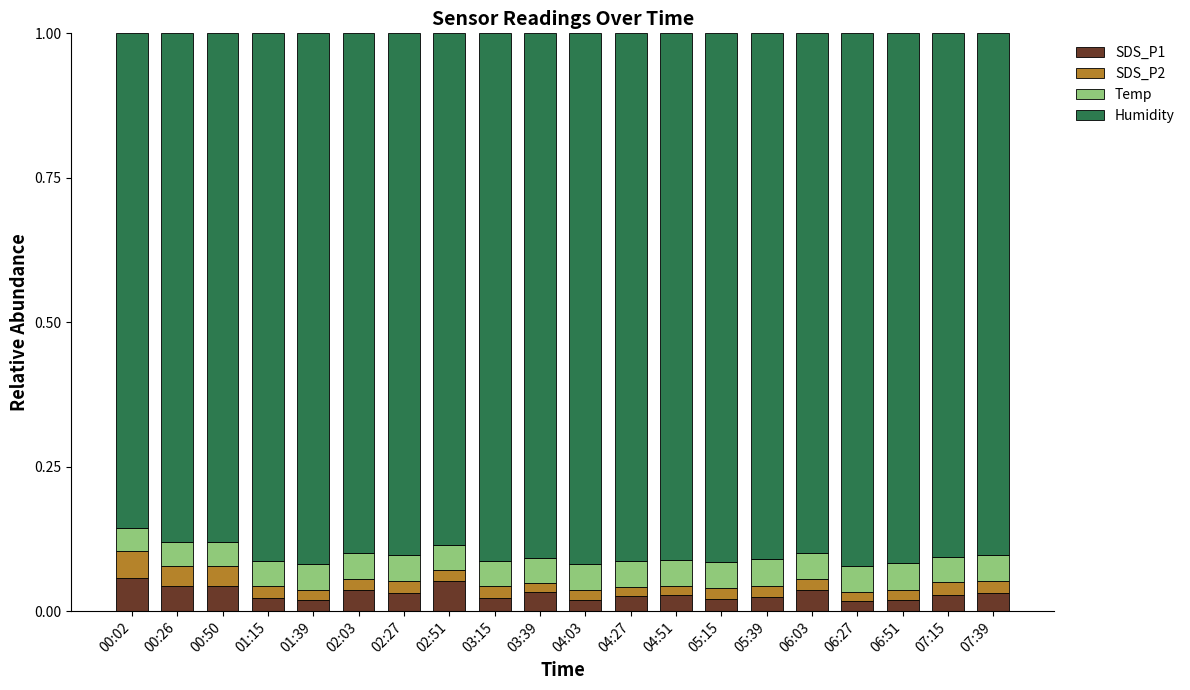

How many categories are shown in the chart?

20